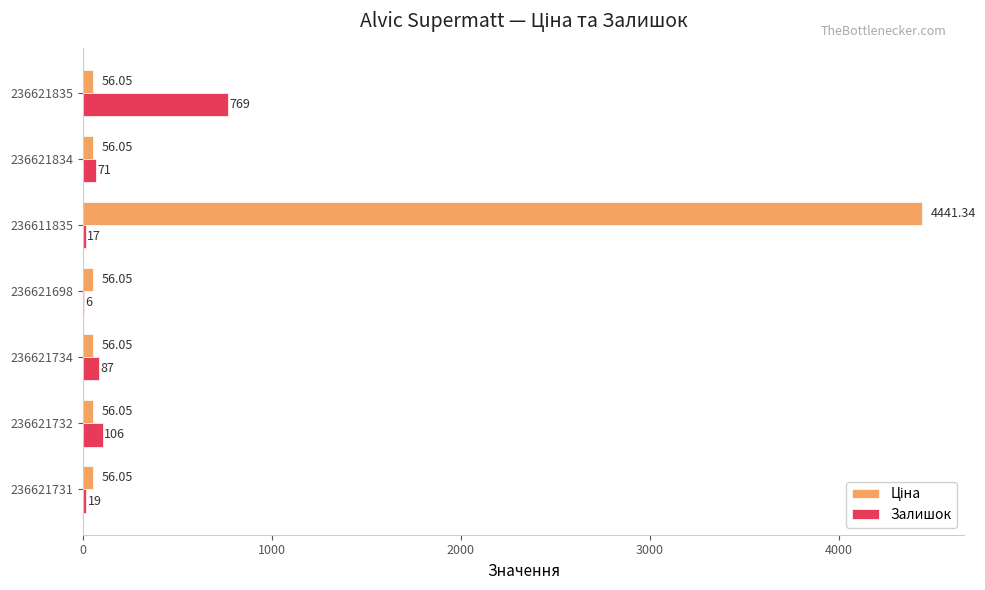

Between 236621834 and 236621734, which series saw the biggest shift?

Залишок